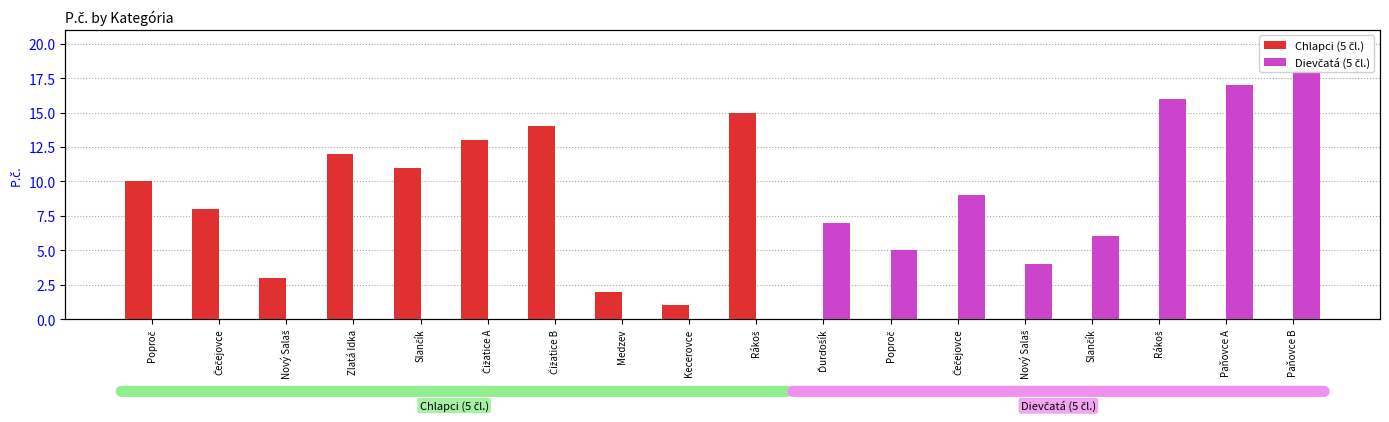

The Chlapci (5 čl.) series shows 12 at Zlatá Idka. True or false?

True